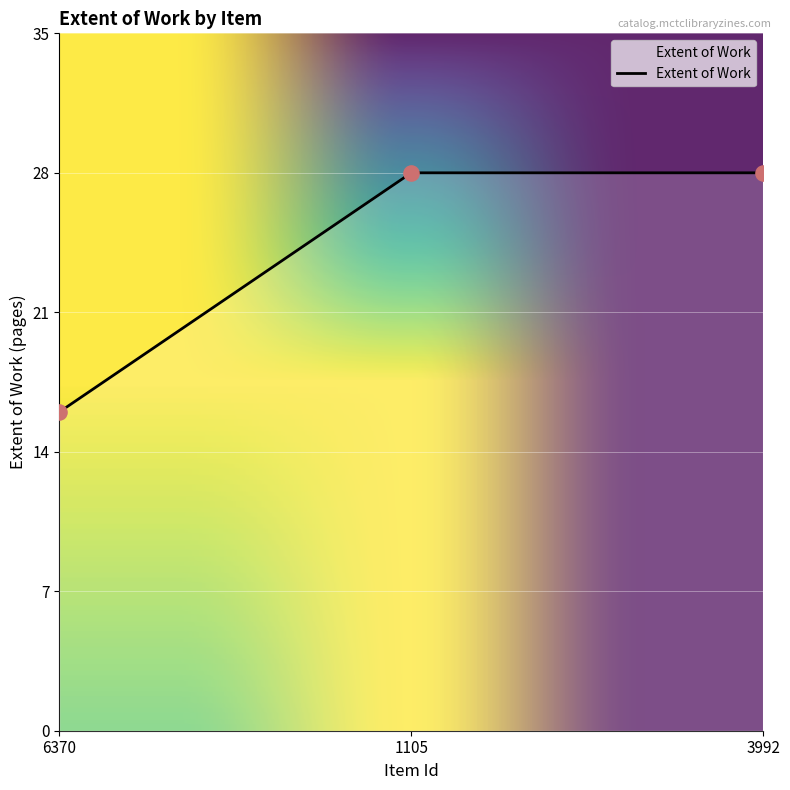

What is the change in value from 6370 to 1105?

+12